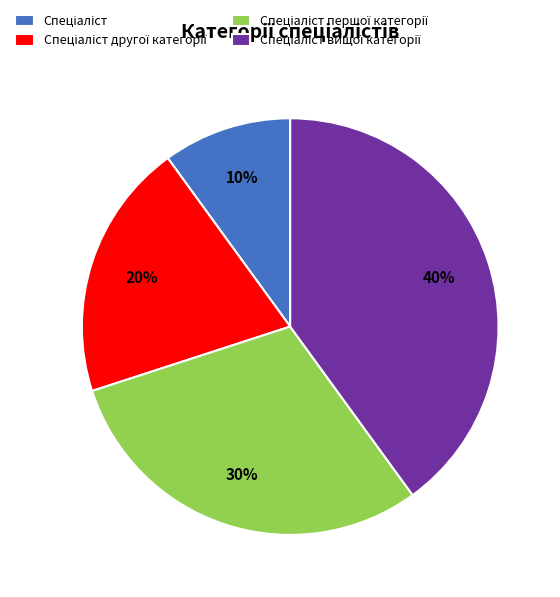

Does any single category account for the majority?

No